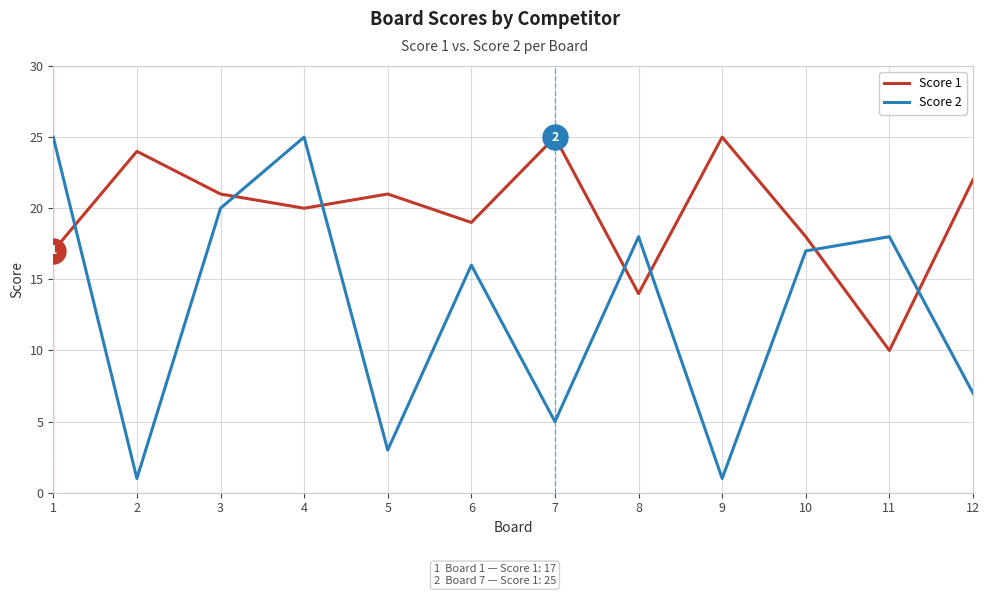

Does the chart display data point markers on the line(s)?

No